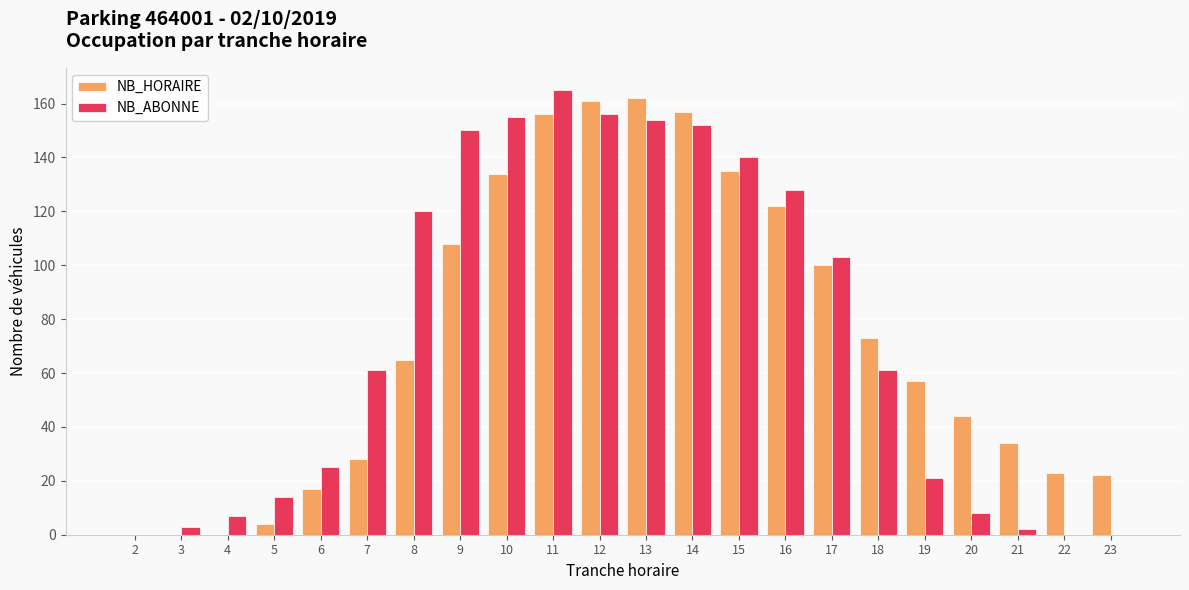

Which series changed the most between 5 and 13?

NB_HORAIRE